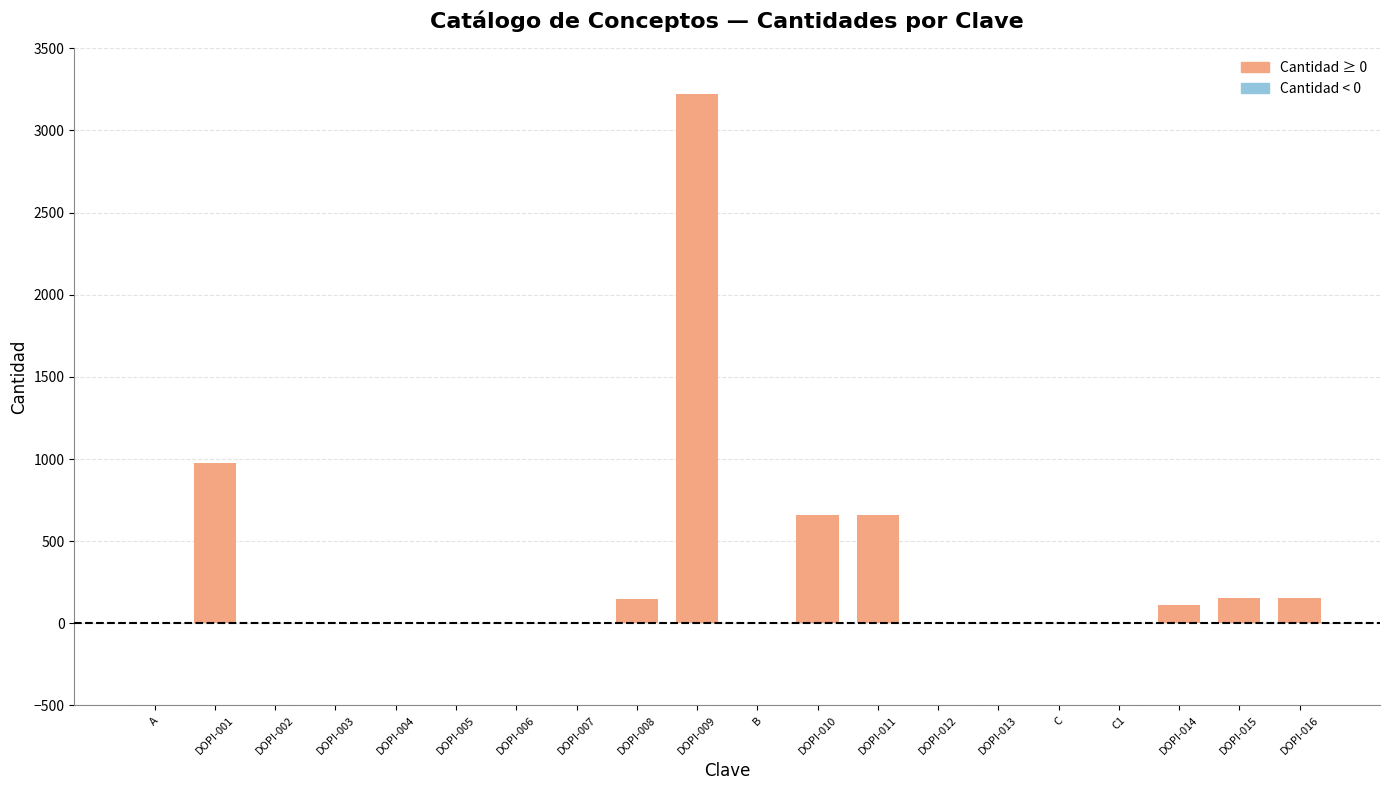

Which label corresponds to the largest value in the chart?

DOPI-009